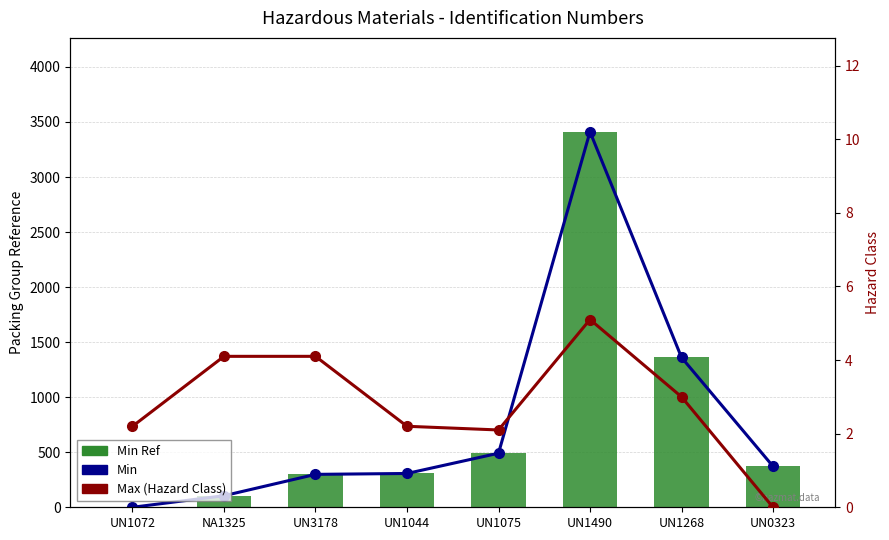

At how many categories does at least one series exceed 382?

3